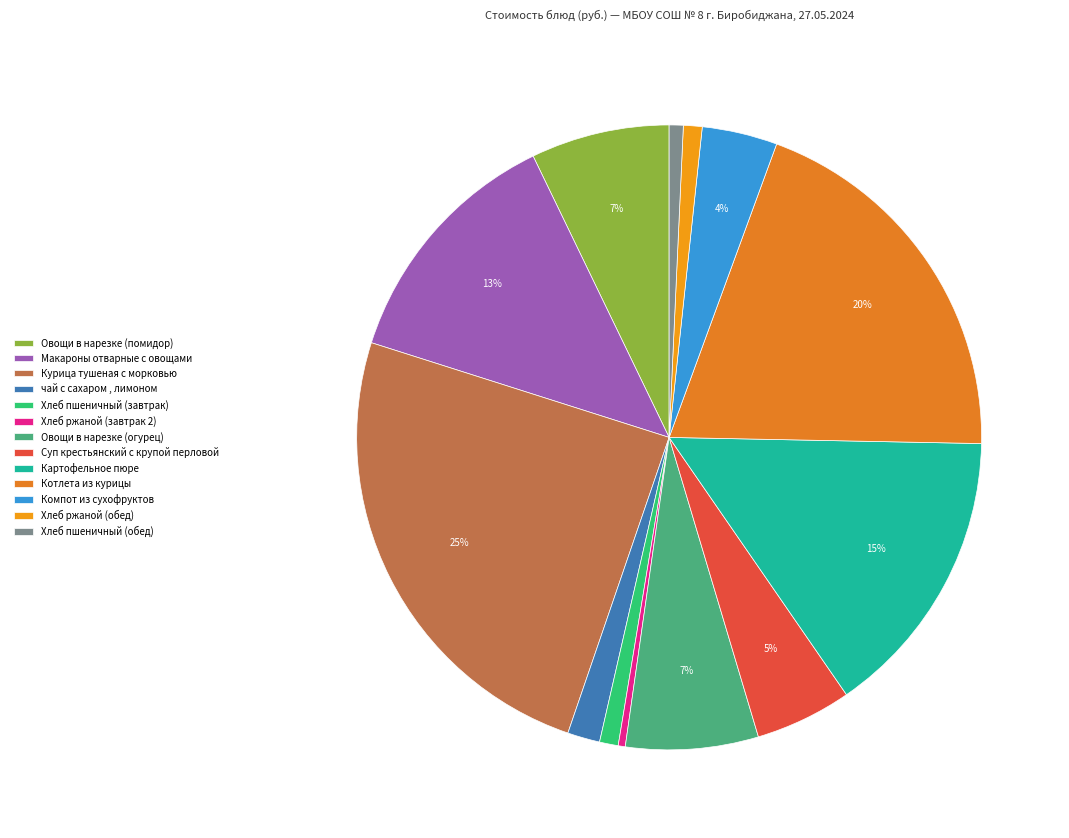

How many slices are in this pie chart?

13